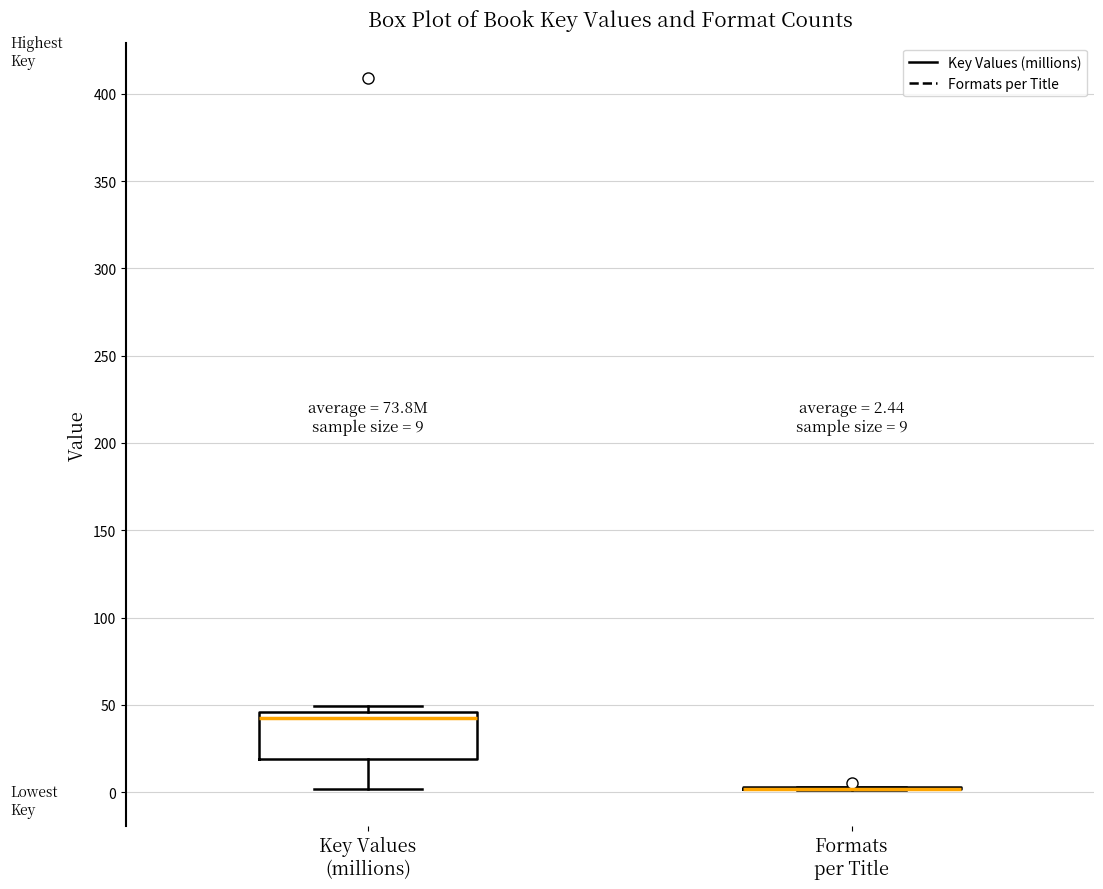

Which box is the tallest, from its lower edge to its upper edge?

Key Values (millions)